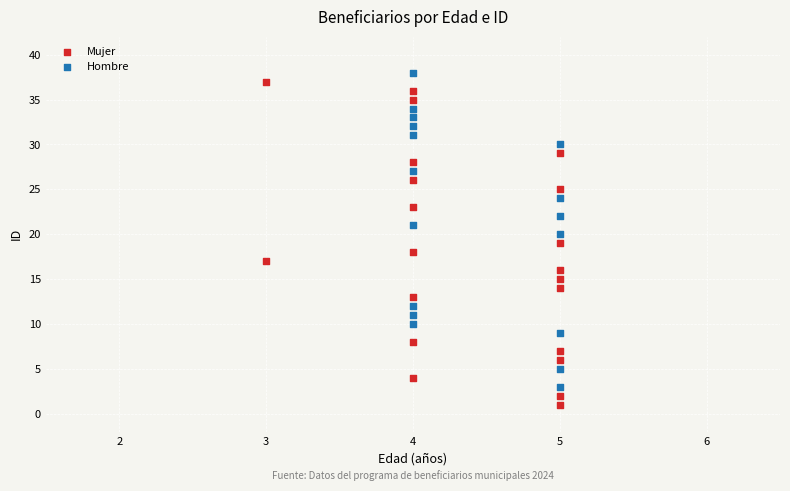

Which series reaches the minimum Y coordinate?

Mujer